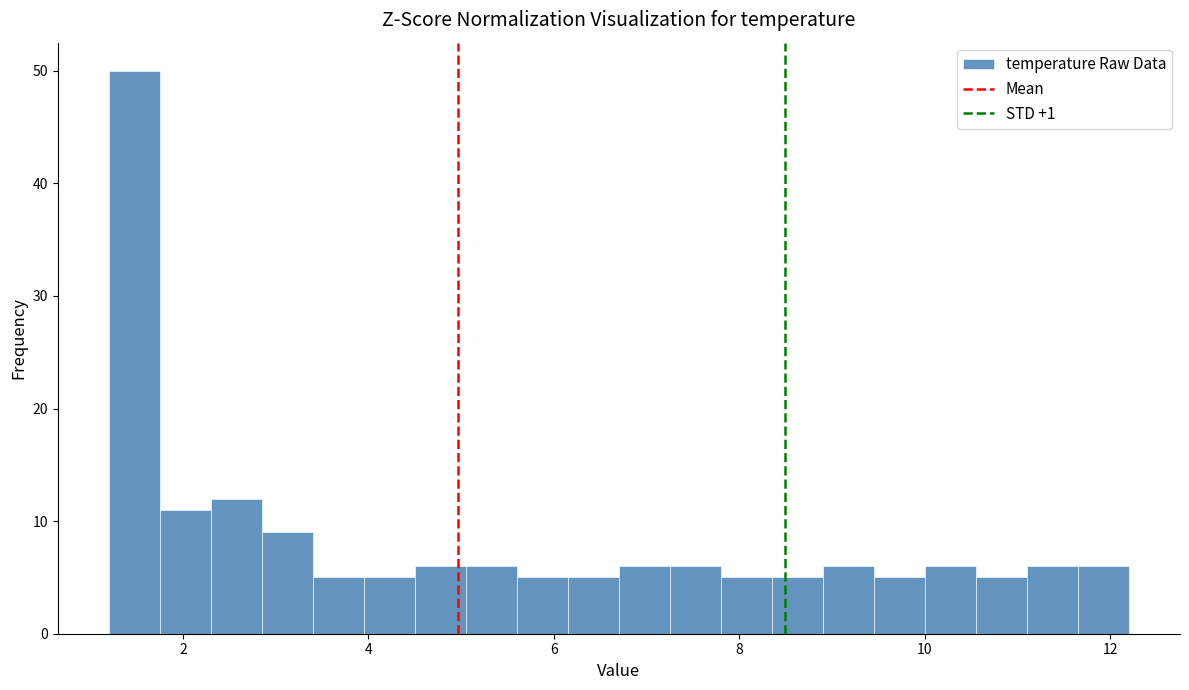

Around what value on the x-axis is the tallest bar? Give the approximate position of its centre, as read against the axis.

1.4